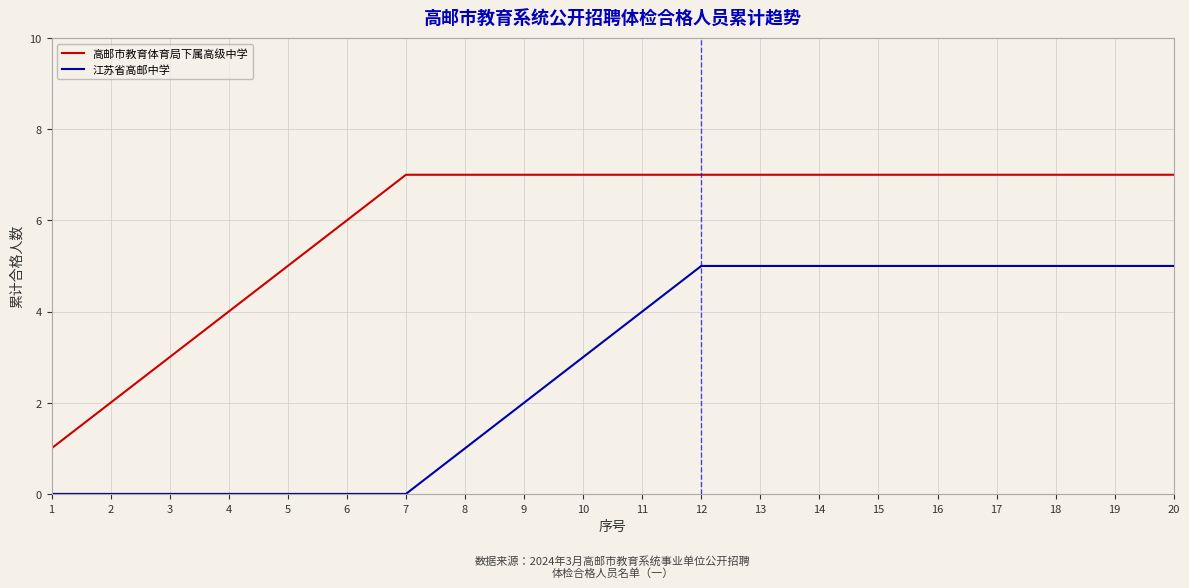

True or false: 江苏省高邮中学 and 高邮市教育体育局下属高级中学 intersect in this chart.

False